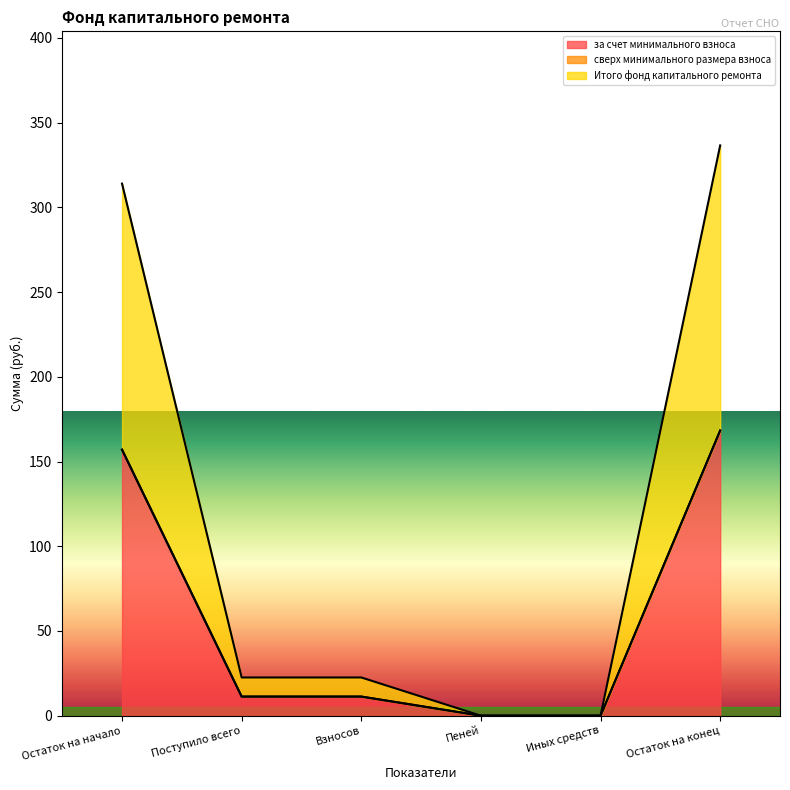

At which label does Итого фонд капитального ремонта first exceed 11?

Остаток на начало